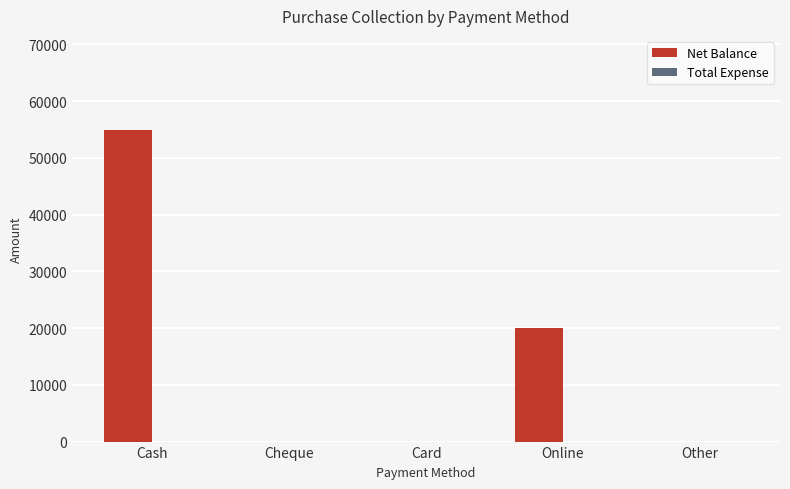

The chart shows a value of 30661 at Other. True or false?

False